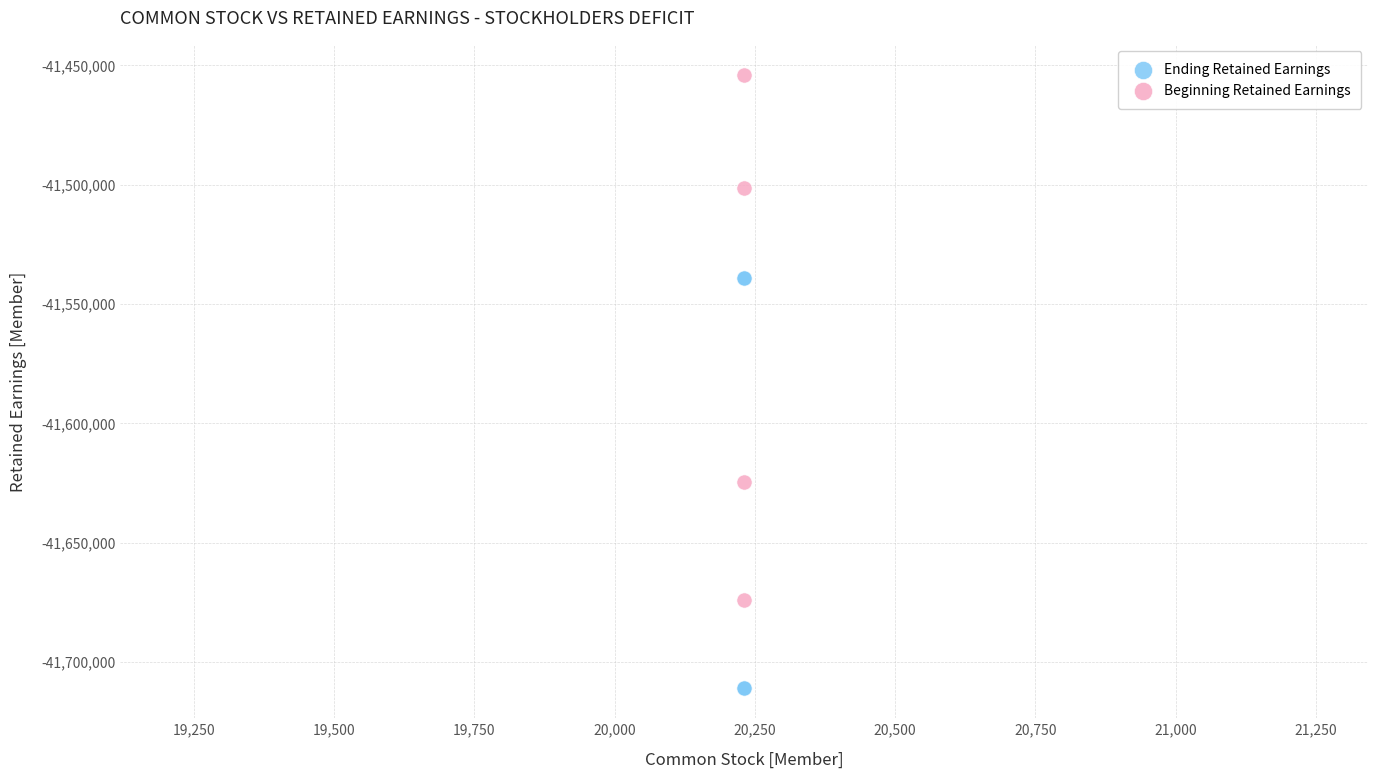

Which series has the widest spread of Y values?

Beginning Retained Earnings